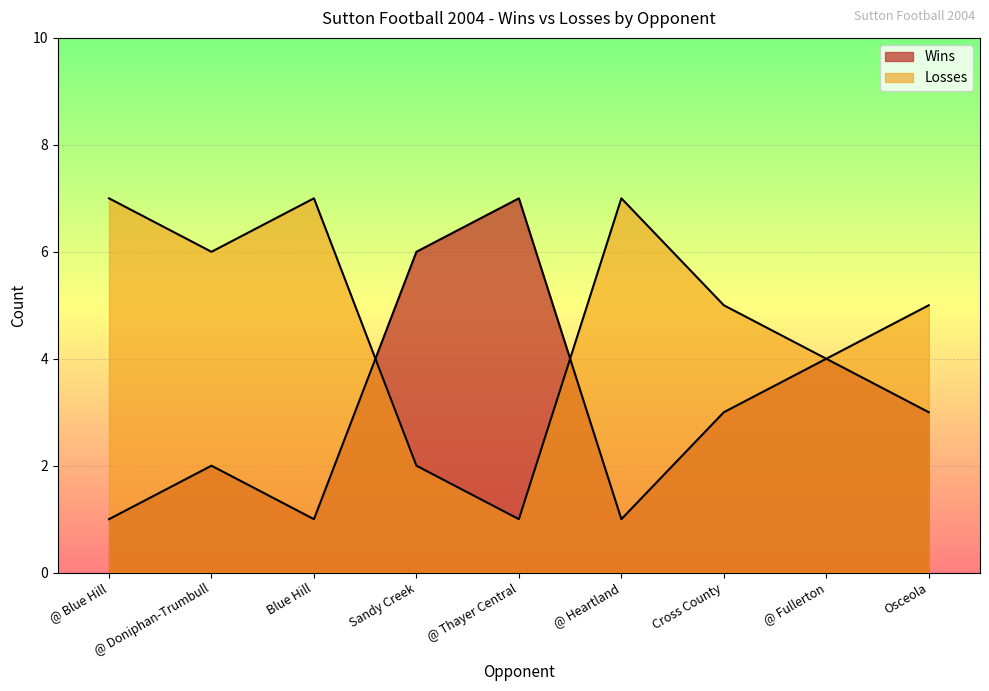

Rank the series by their maximum value, from highest to lowest.

Wins, Losses